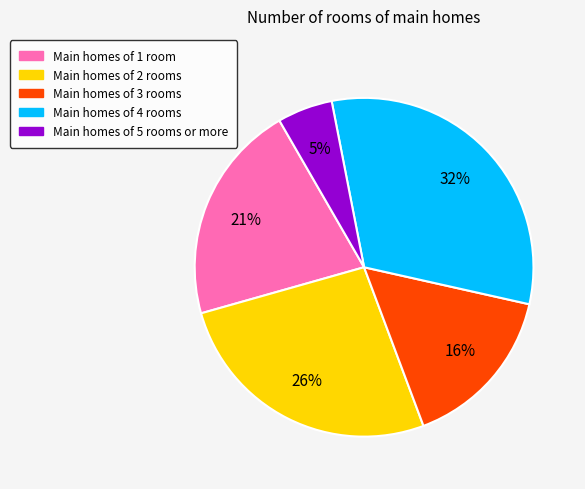

Rank the categories by value from highest to lowest.

Main homes of 4 rooms, Main homes of 2 rooms, Main homes of 1 room, Main homes of 3 rooms, Main homes of 5 rooms or more